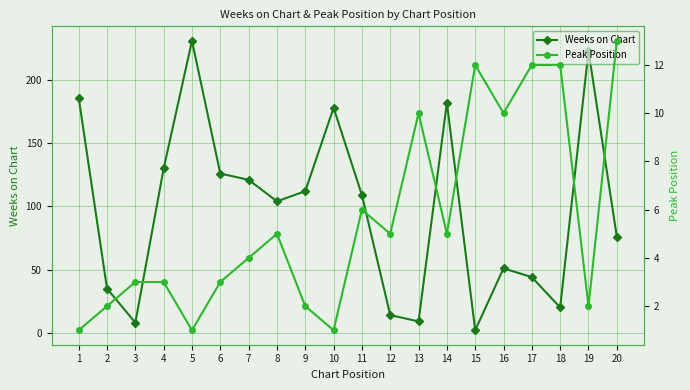

What is the sum of the Weeks on Chart values at 7 and 12?

135